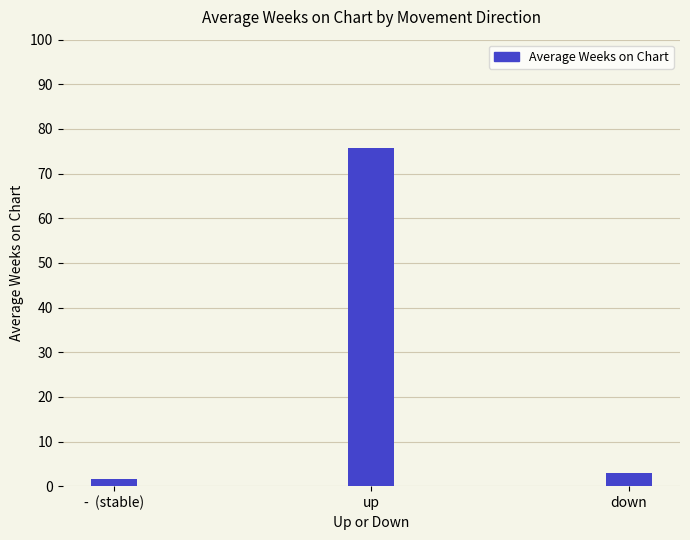

What is the sum of all values?

80.4